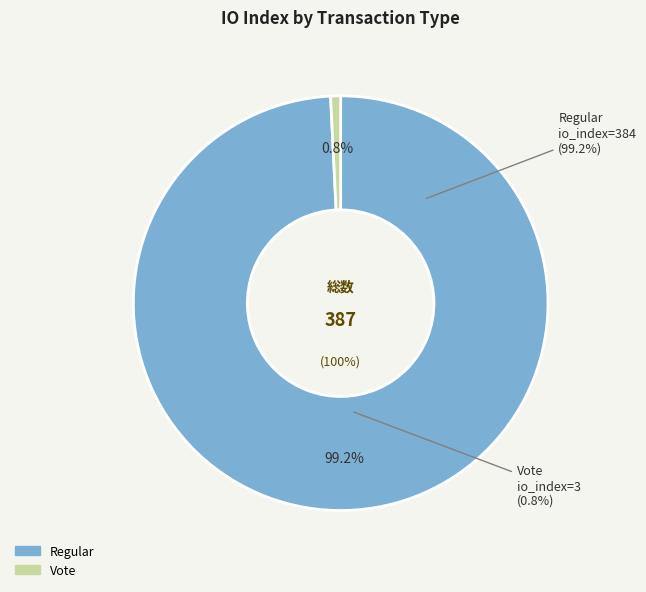

What is the change in value from Regular (io_index=384) to Vote (io_index=3)?

-381